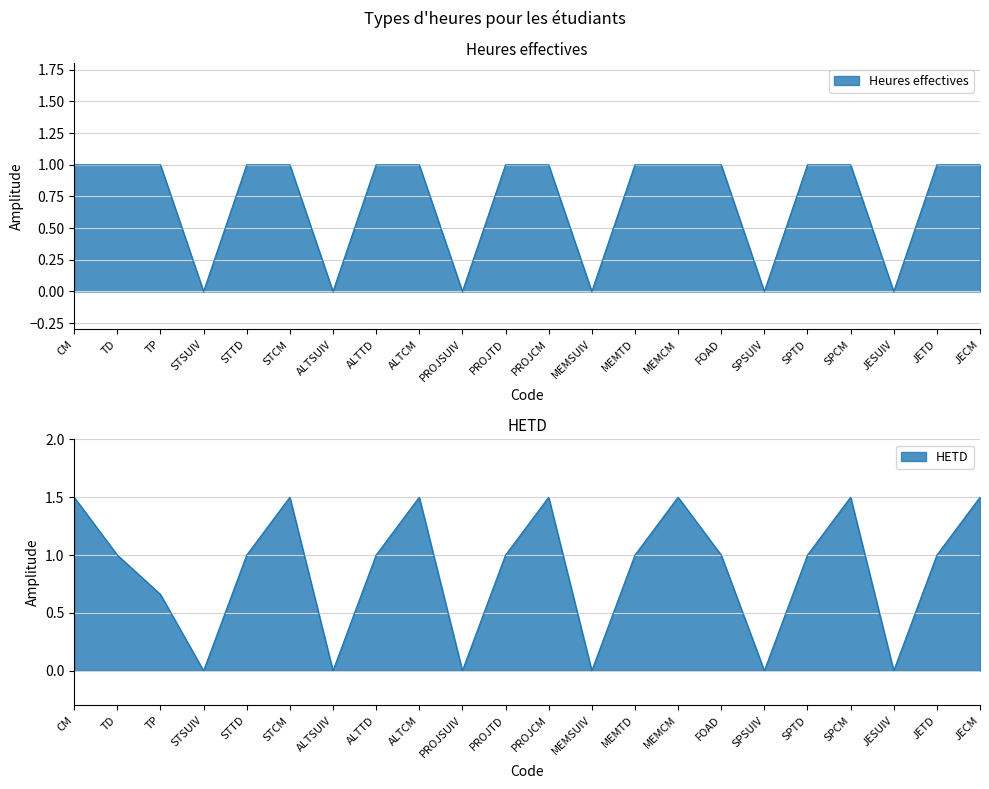

List the series in order of their overall mean, lowest first.

Heures effectives, HETD